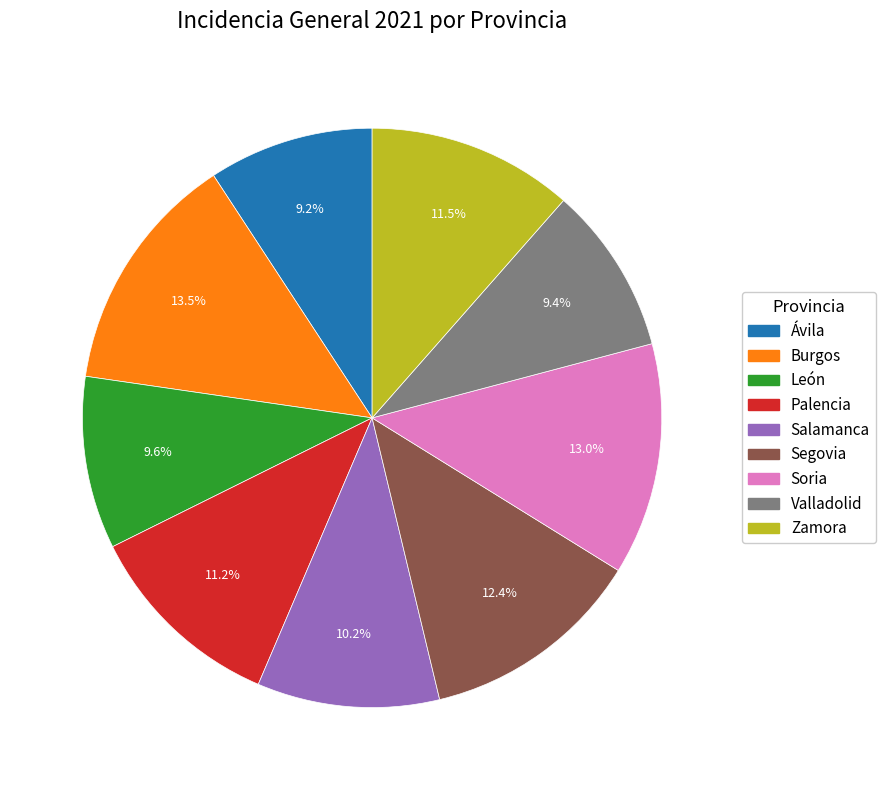

Which has a higher value, Burgos or Ávila?

Burgos